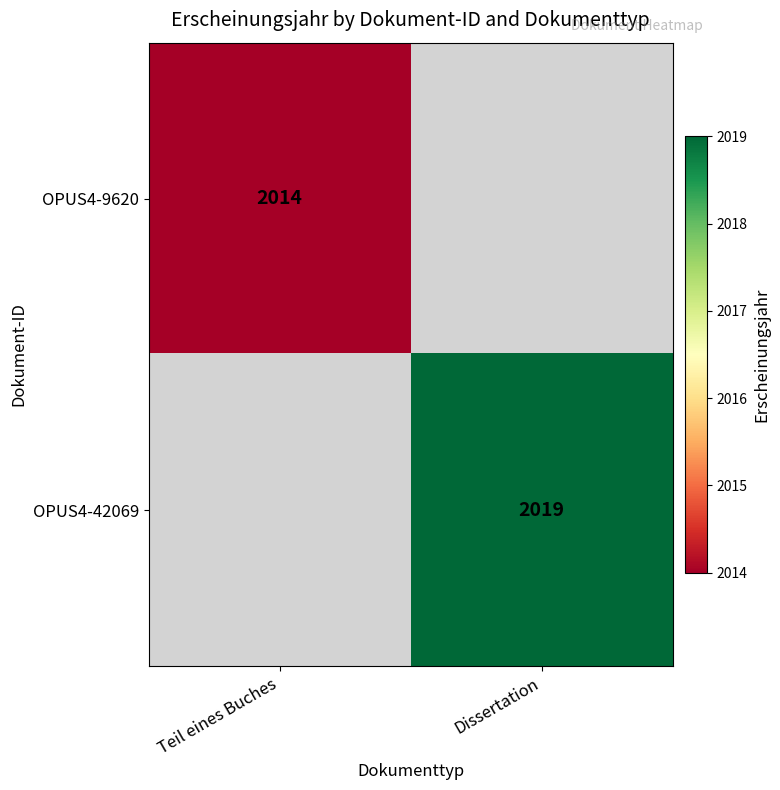

What is the total value across all series at Dissertation?

2019